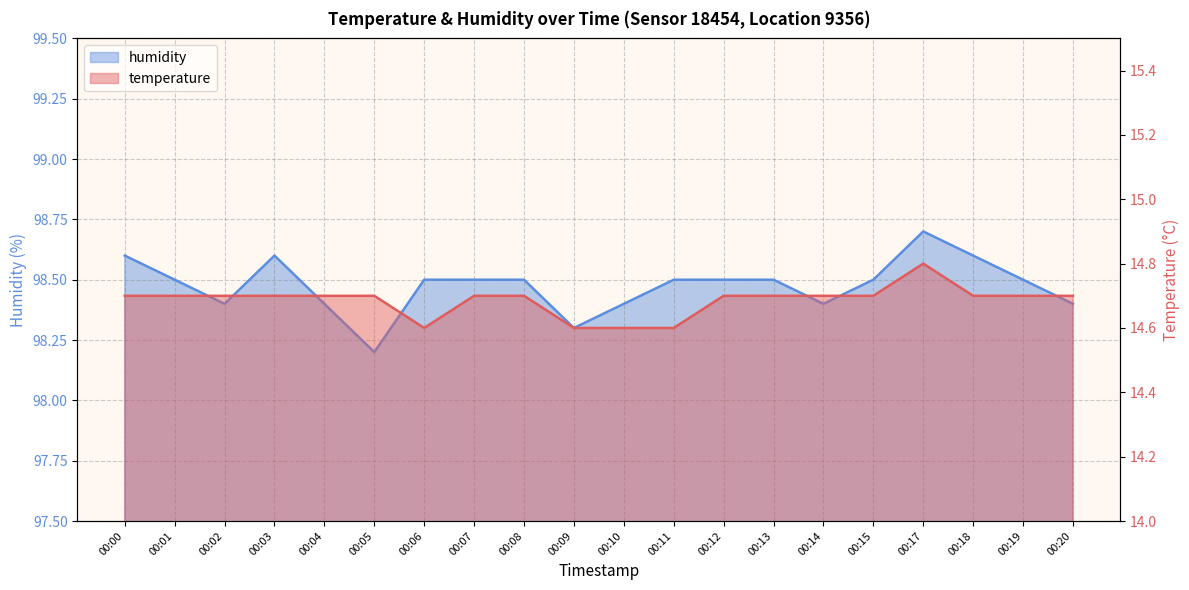

List the series in order of their overall mean, lowest first.

temperature, humidity